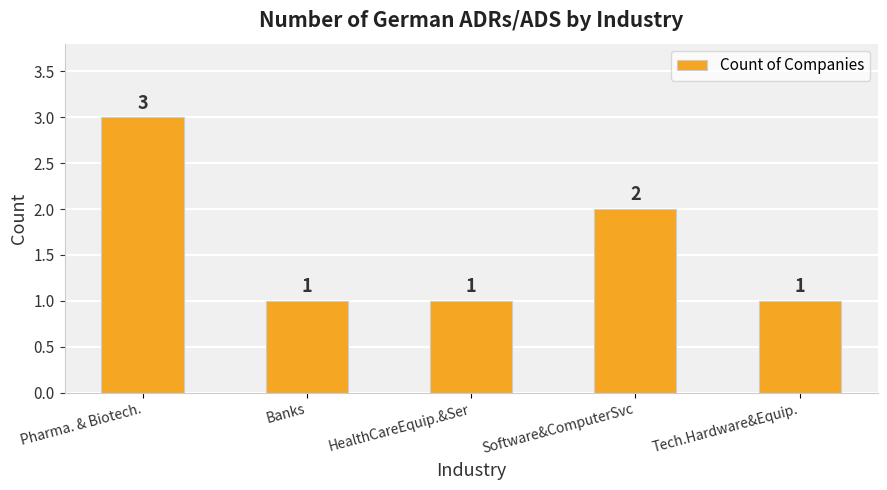

How many data points does each series have?

5